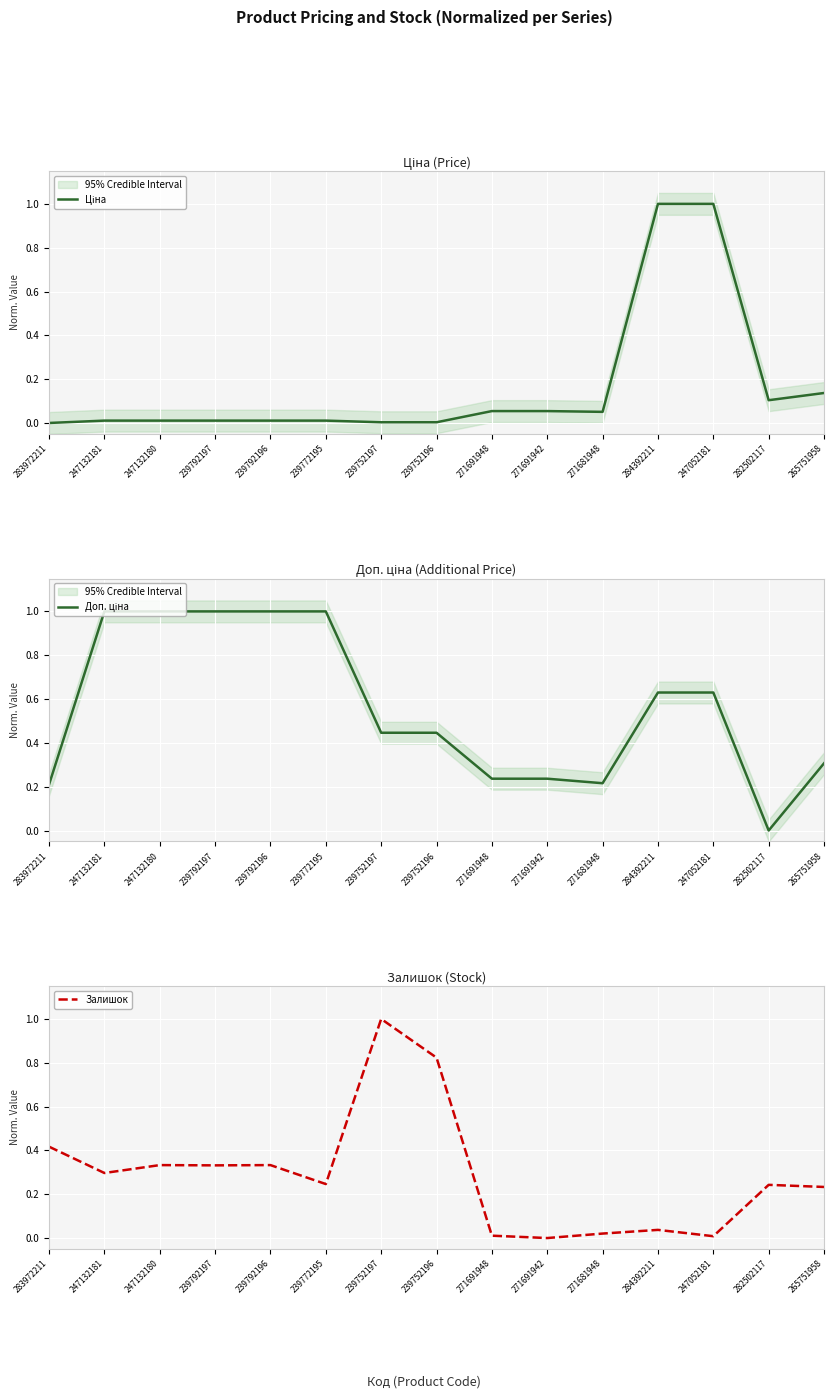

What is the spread (max minus min) of values at 283972211?

0.4